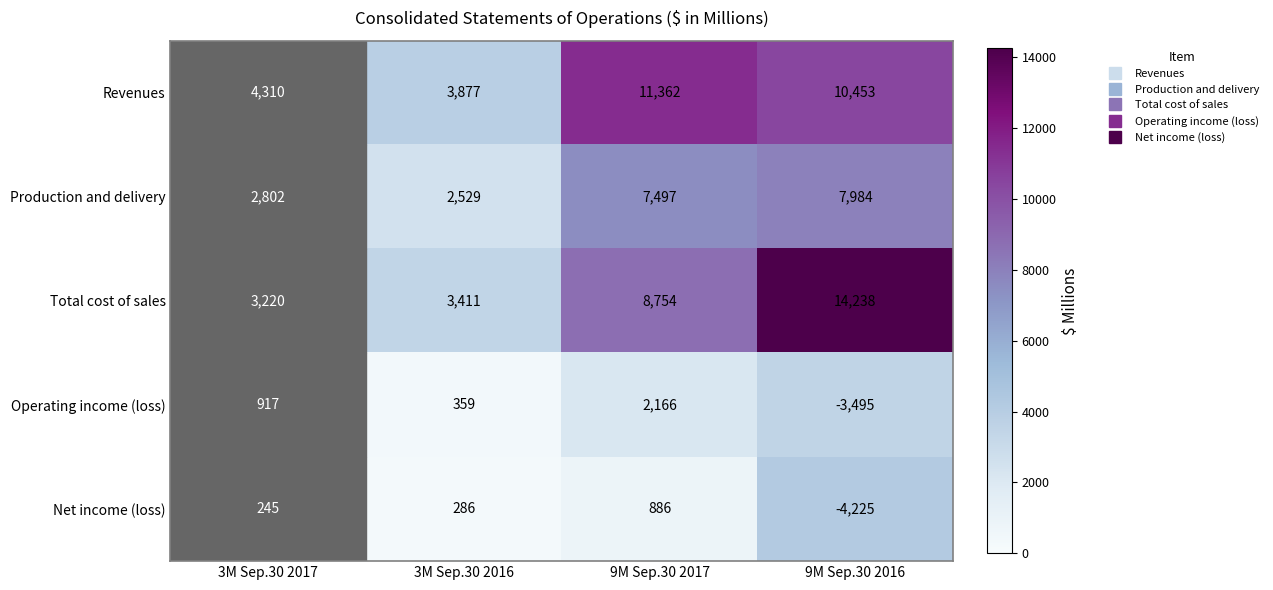

Which label corresponds to the smallest value in the chart?

9M Sep.30 2016